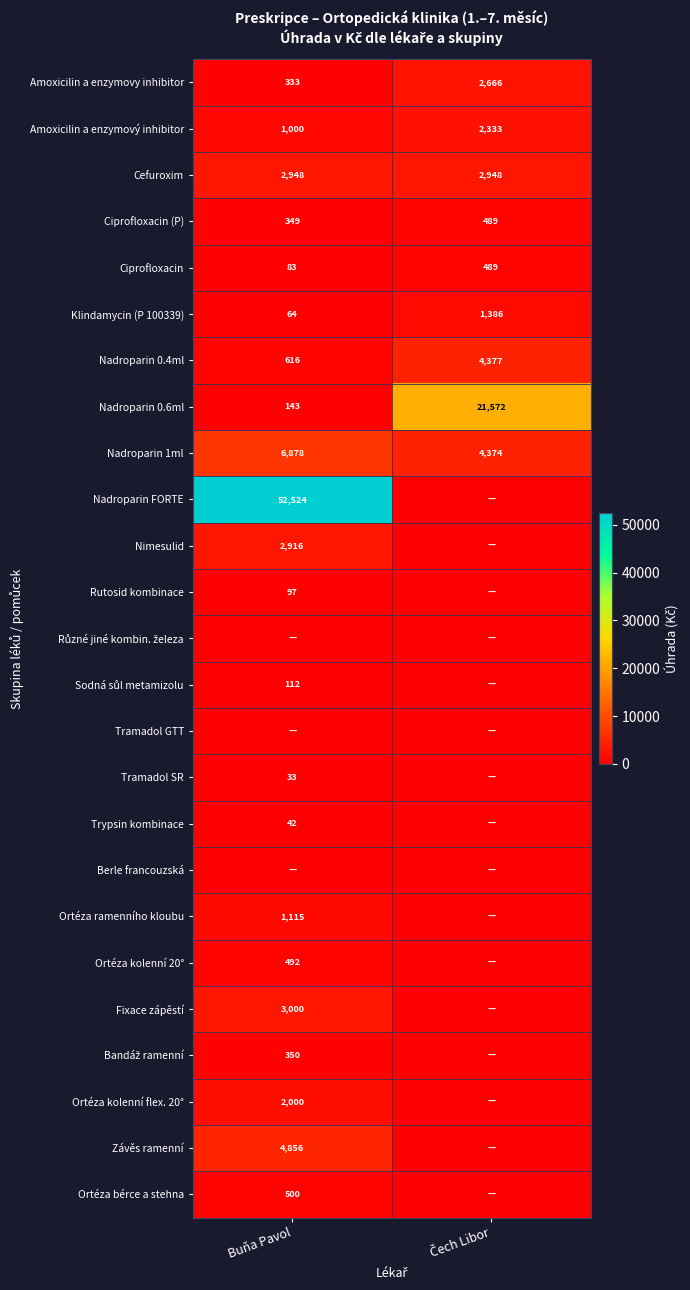

The value of Nadroparin 0.6ml at Buňa Pavol is 205.2. True or false?

False